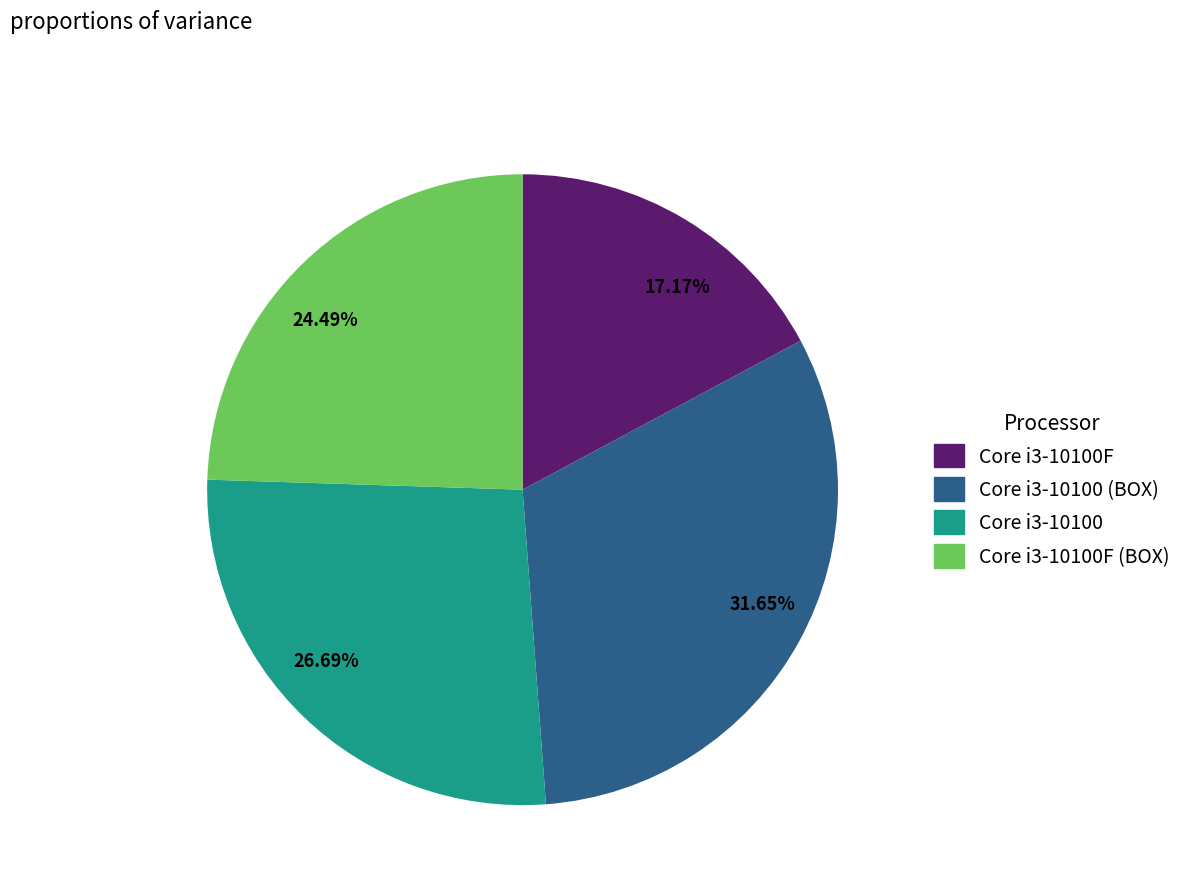

Combined, what portion of the pie is Core i3-10100 (BOX) and Core i3-10100F?

48.8%